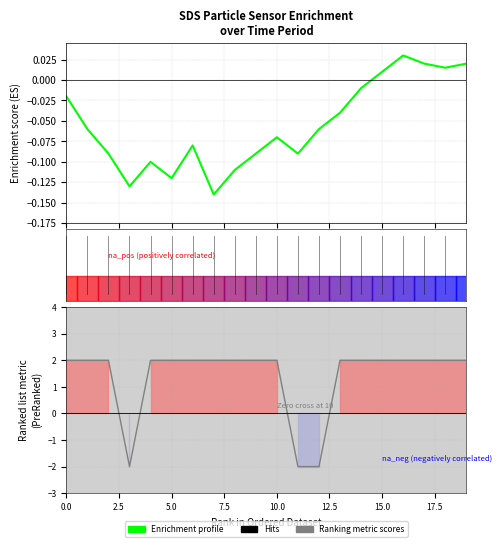

Reading left to right, transcribe all the data shown in this chart.

Enrichment profile: -0.0	-0.1	-0.1	-0.1	-0.1	-0.1	-0.1	-0.1	-0.1	-0.1	-0.1	-0.1	-0.1	-0.0	-0.0	0.0	0.0	0.0	0.0	0.0
Ranking metric scores: 2.0	2.0	2.0	-2.0	2.0	2.0	2.0	2.0	2.0	2.0	2.0	-2.0	-2.0	2.0	2.0	2.0	2.0	2.0	2.0	2.0